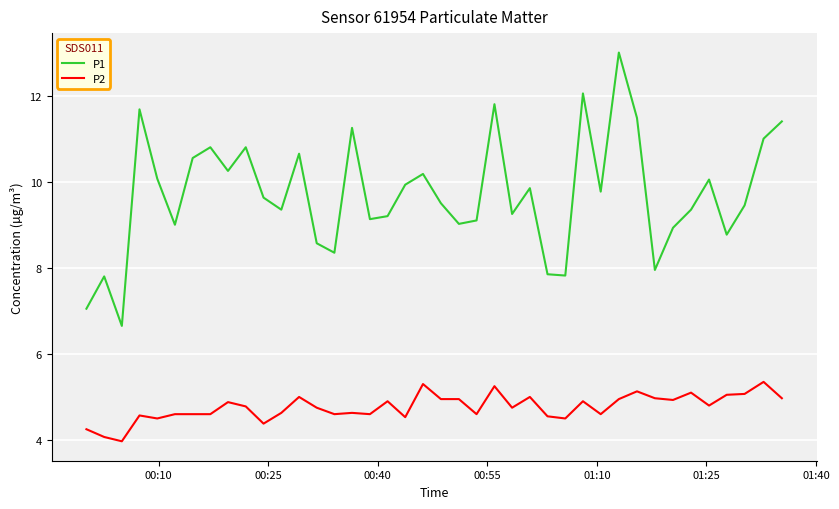

True or false: P2 and P1 intersect in this chart.

False